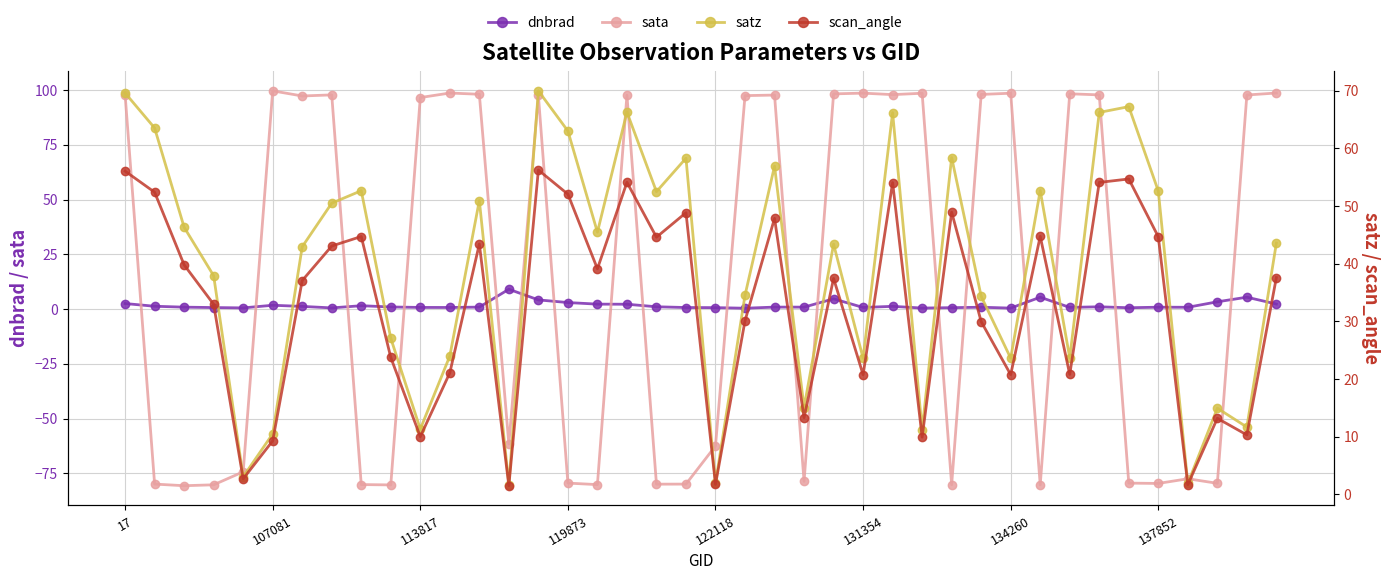

How many lines are shown in the chart?

4